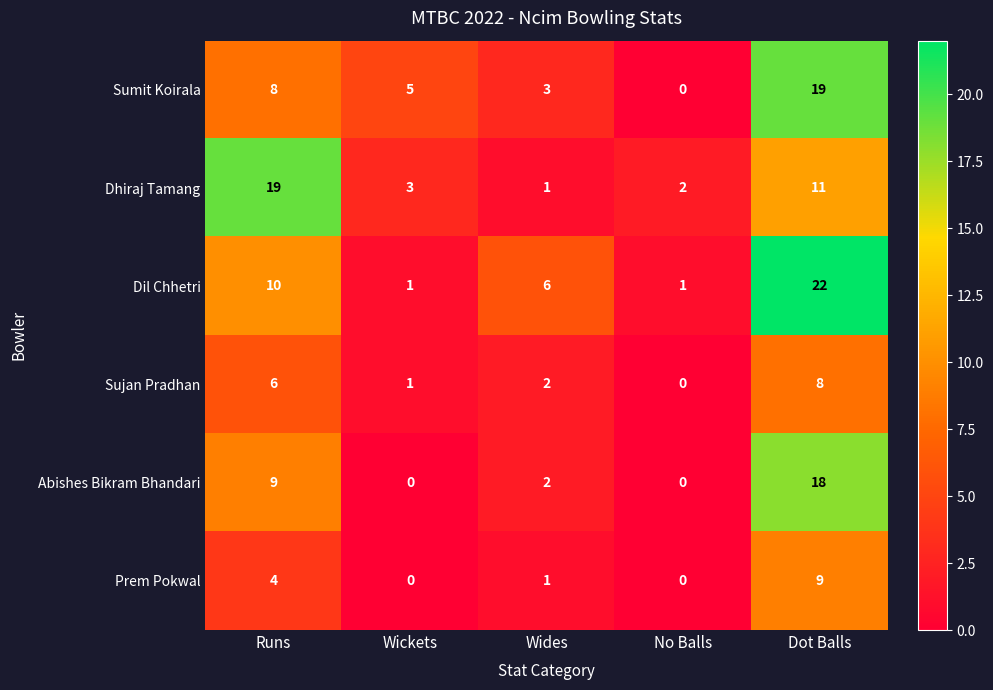

How many data points in Dil Chhetri are less than 6?

2